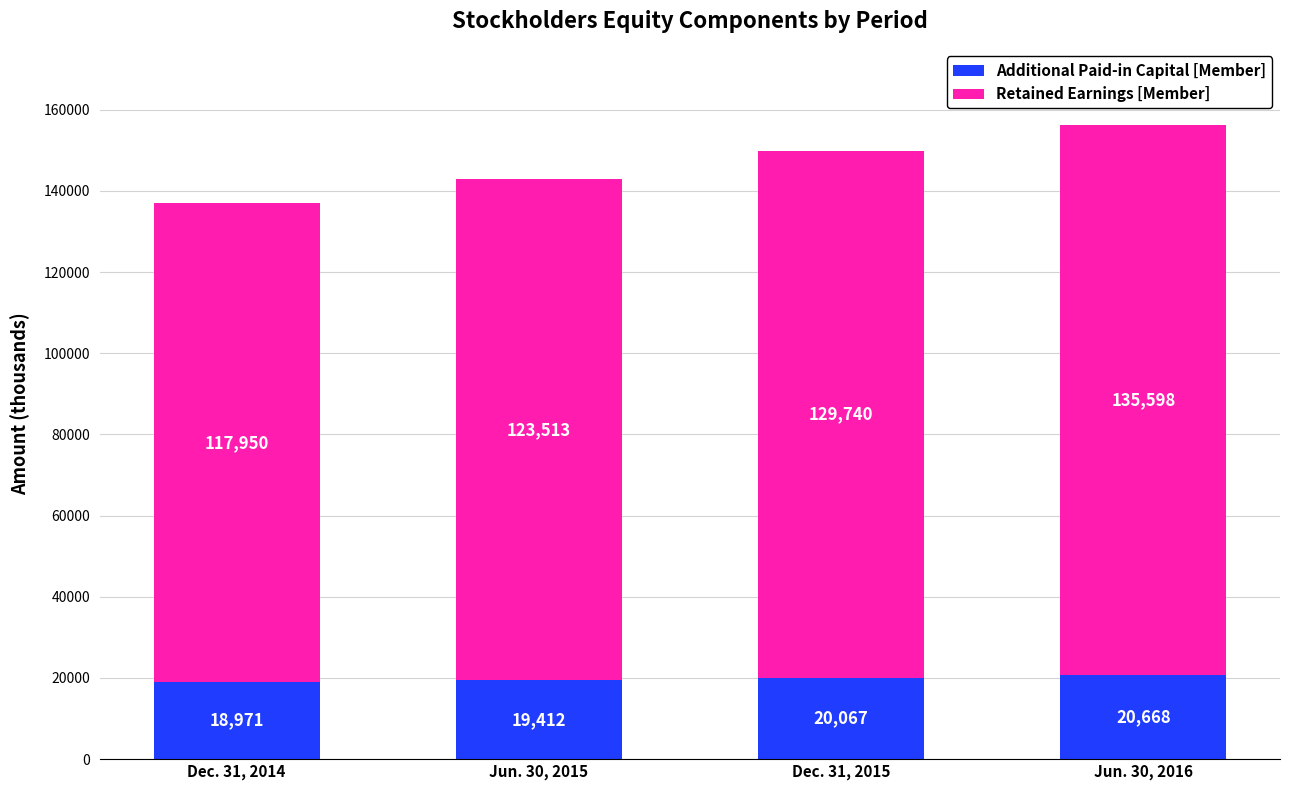

How many bars are there in total?

4